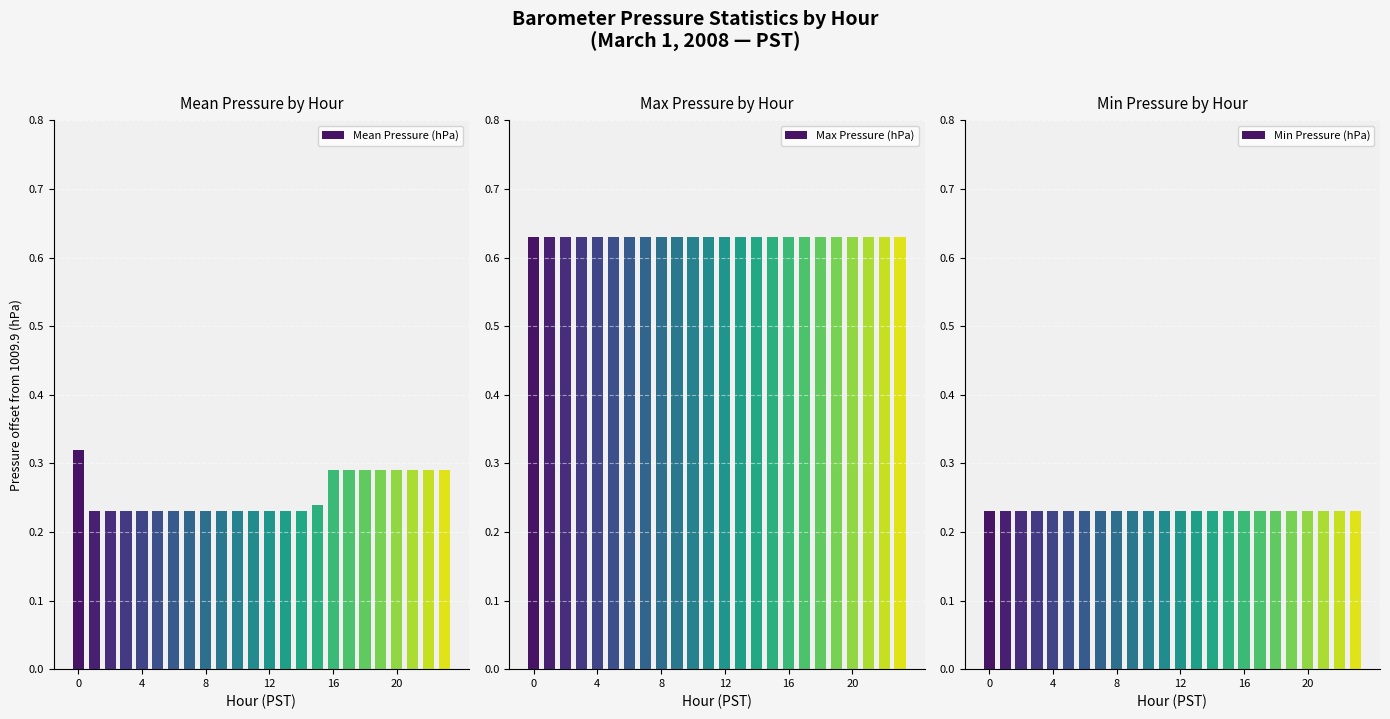

What is the difference between the highest and lowest values at 23?

0.4